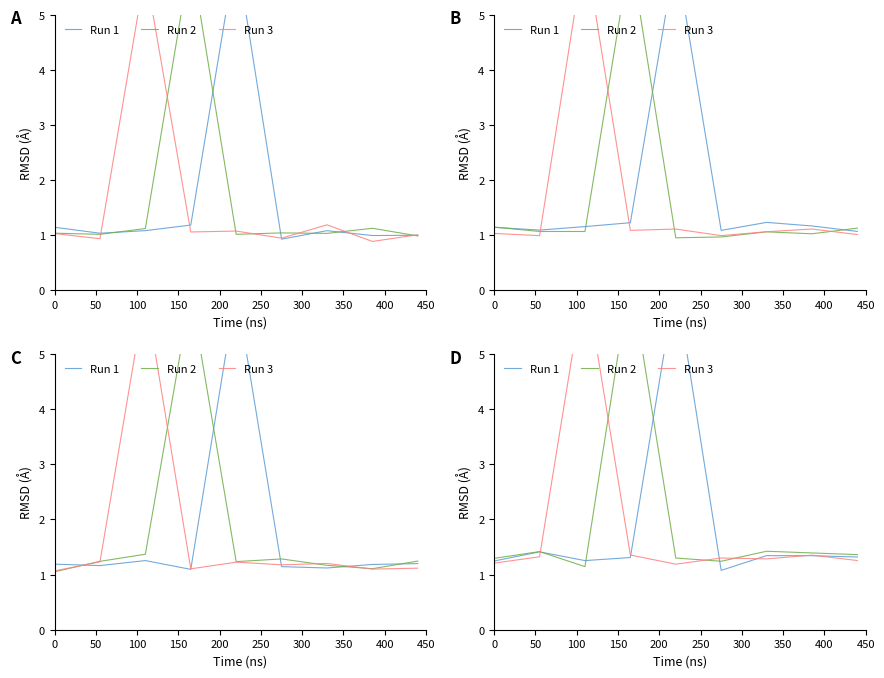

How many lines are shown in the chart?

3